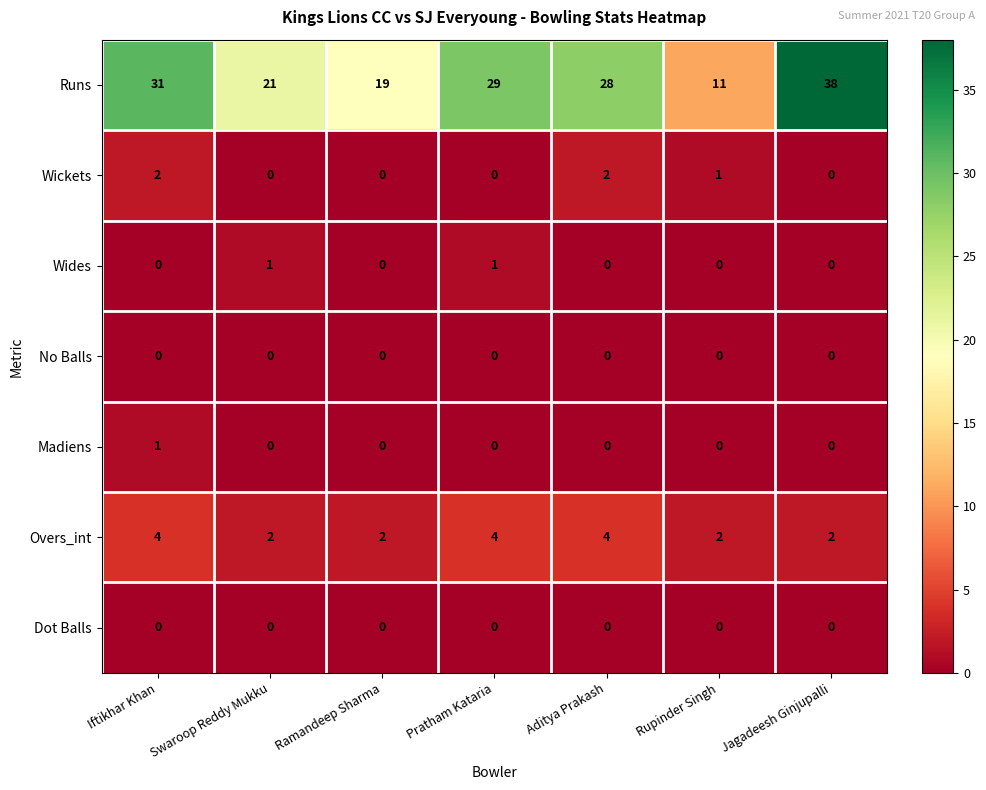

True or false: Overs_int has a value of 3 at Rupinder Singh.

False